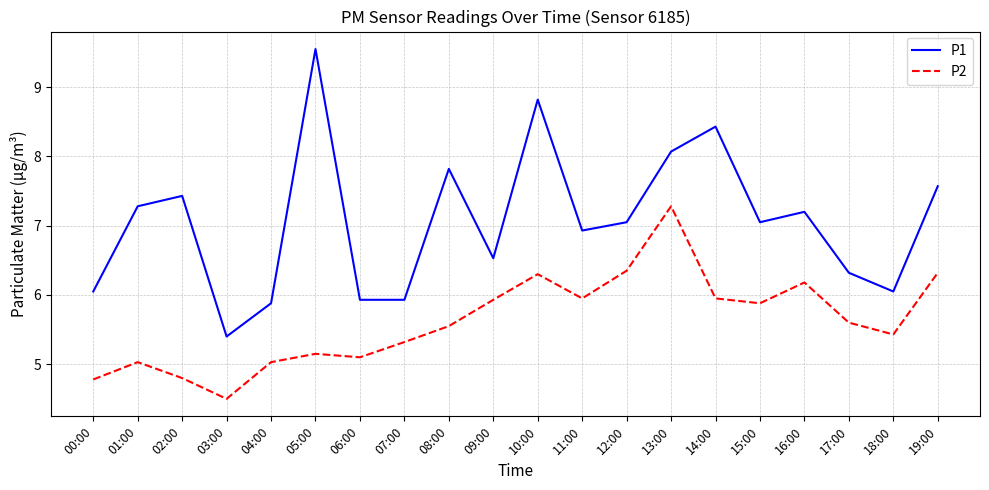

Rank the series at 07:00 from lowest to highest value.

P2, P1